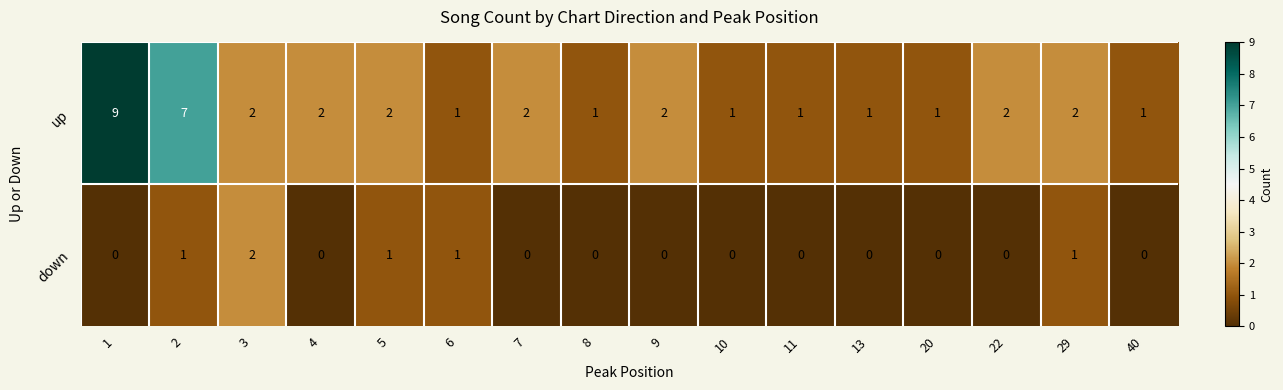

Count the up values in the range 1 to 2.

14